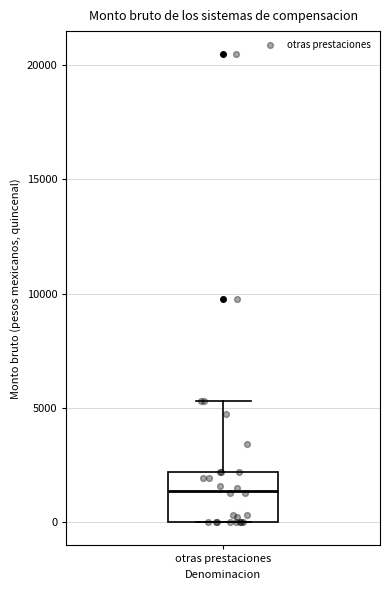

Where does the upper whisker of the box for otras prestaciones end on the y-axis? The values are not printed on the chart, so give them approximately, as read against the axis.

5500